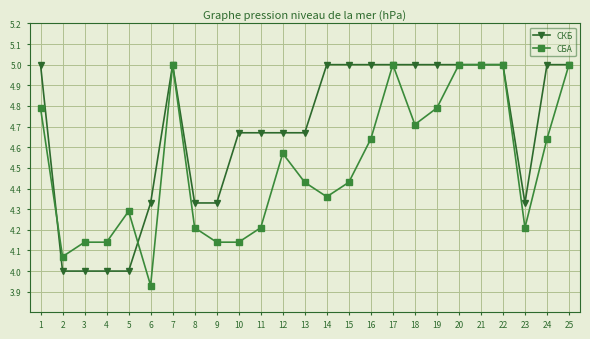

What is the difference between the highest and lowest values at 9?

0.2